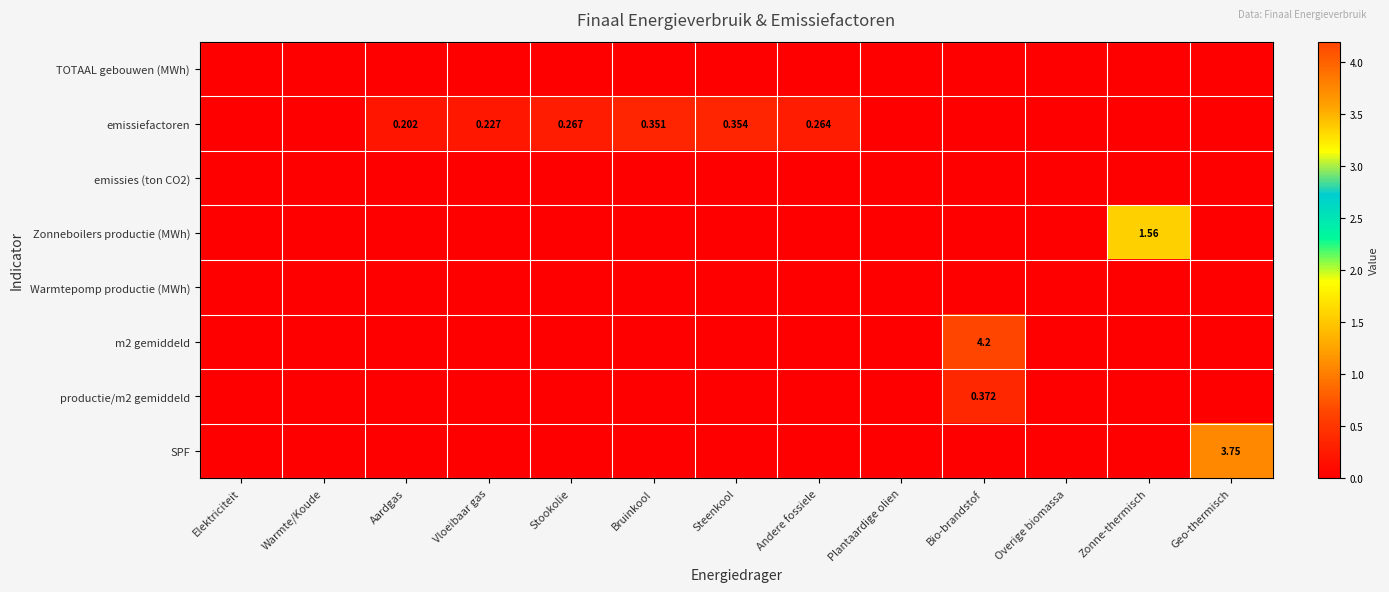

At which category does the chart reach its peak across all series?

Bio-brandstof